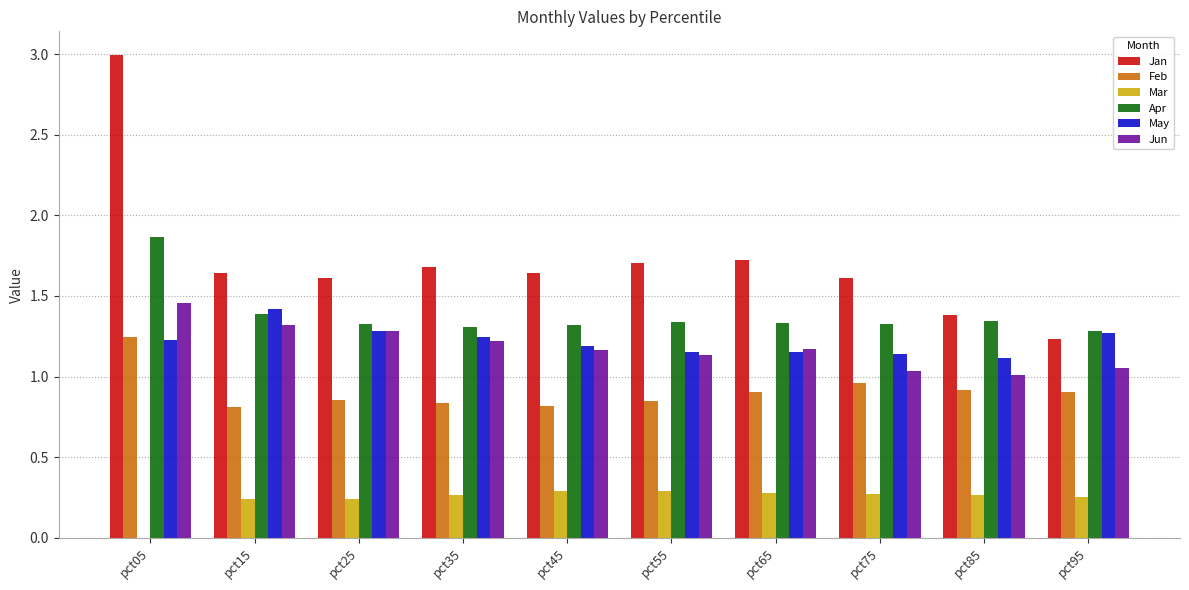

What is the average value of the Apr series?

1.4